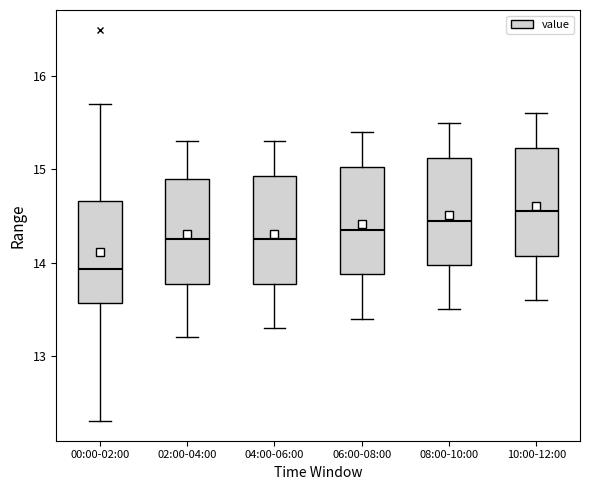

Reading left to right, read every box against the y-axis: the position of its median line, the range the box covers, and the ends of its whiskers. The values are not printed on the chart, so give them approximately, as read against the axis.

00:00-02:00: median 13.9, box 13.6 to 14.7, whiskers 12.3 to 15.7
02:00-04:00: median 14.3, box 13.8 to 14.9, whiskers 13.2 to 15.3
04:00-06:00: median 14.3, box 13.8 to 14.9, whiskers 13.3 to 15.3
06:00-08:00: median 14.4, box 13.9 to 15.0, whiskers 13.4 to 15.4
08:00-10:00: median 14.5, box 14.0 to 15.1, whiskers 13.5 to 15.5
10:00-12:00: median 14.6, box 14.1 to 15.2, whiskers 13.6 to 15.6